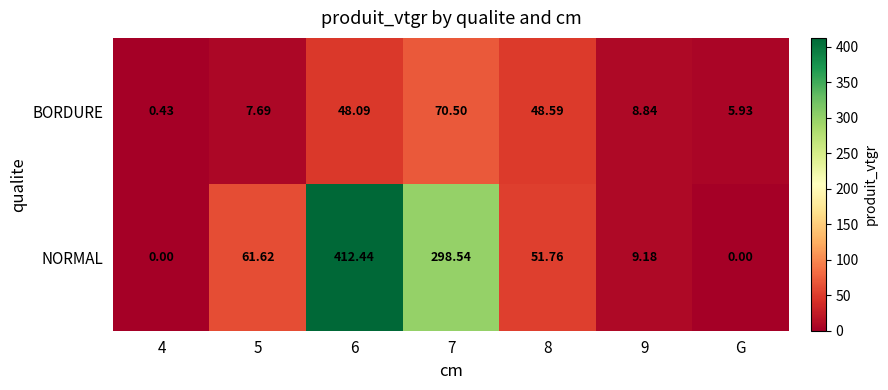

List the series in order of their peak value, lowest first.

BORDURE, NORMAL